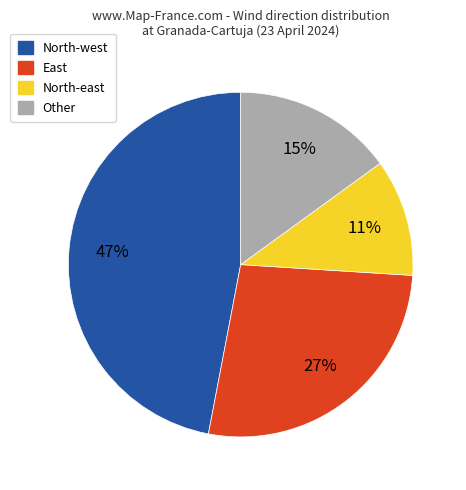

Is there any slice that represents more than half of the pie?

No